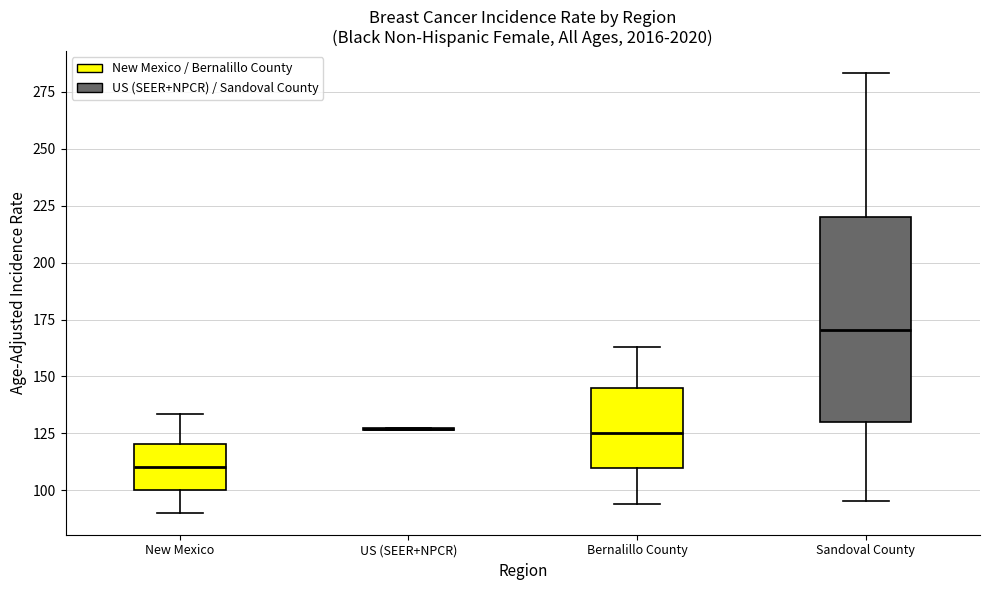

Reading left to right, transcribe this box plot: for each box, give where its median line is, the range the box spans, and where its two whiskers end, as read against the y-axis. The values are not printed on the chart, so give them approximately, as read against the axis.

New Mexico: median 110, box 100 to 120, whiskers 90 to 135
US (SEER+NPCR): box collapsed to a line at 125, whiskers 125 to 130
Bernalillo County: median 125, box 110 to 145, whiskers 95 to 165
Sandoval County: median 170, box 130 to 220, whiskers 95 to 285